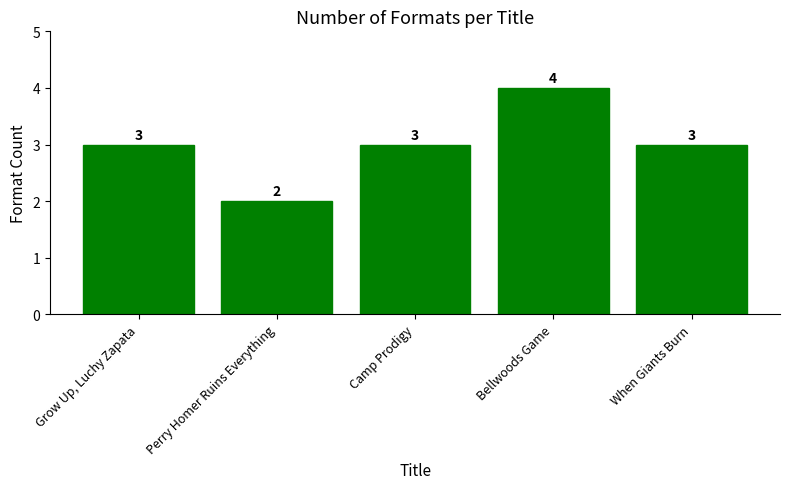

What is the label of the 1st bar from the right?

When Giants Burn